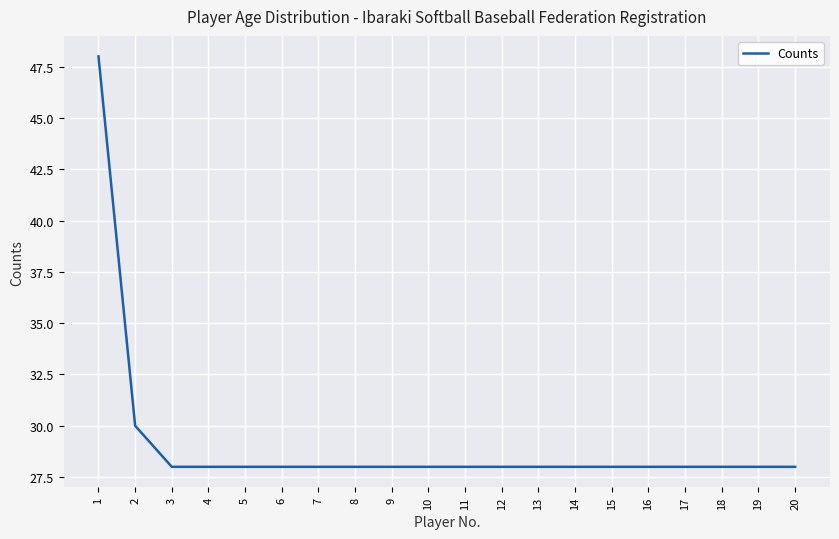

What is the ratio of the value at 10 to the value at 15?

1.0